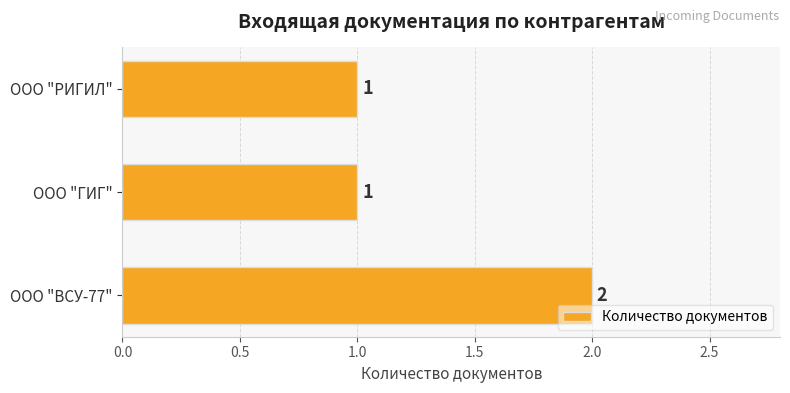

The value at ООО "РИГИЛ" is 2. True or false?

False